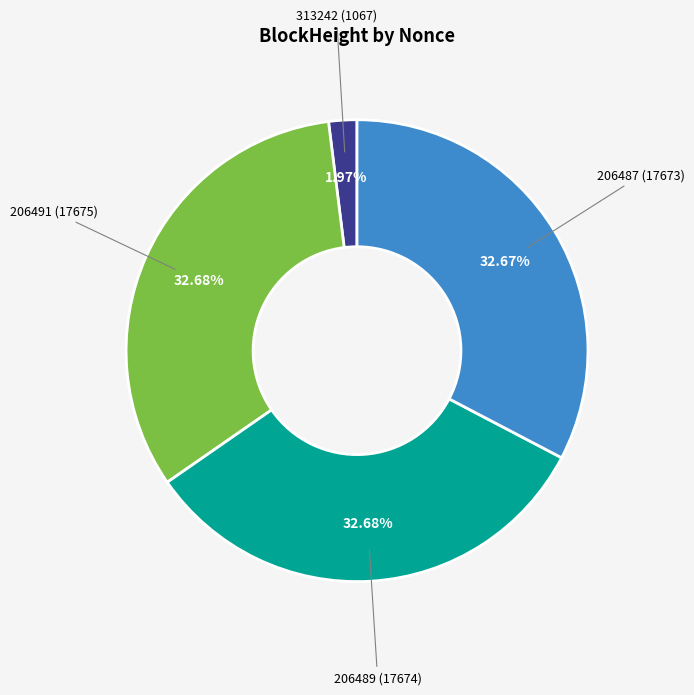

Count the number of slices in the pie.

4